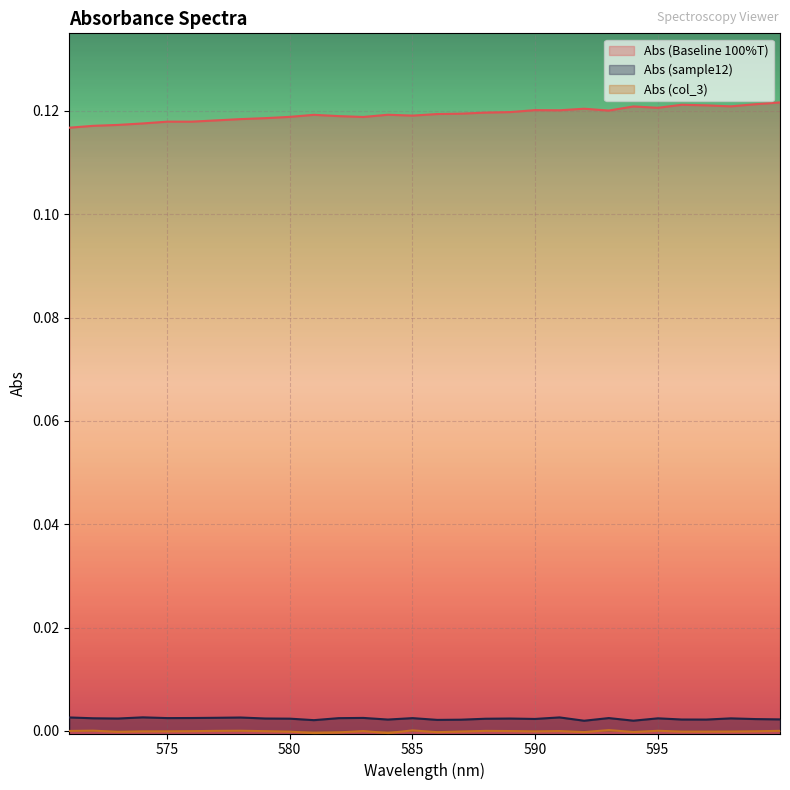

What position from the right is 586.9837646?

17